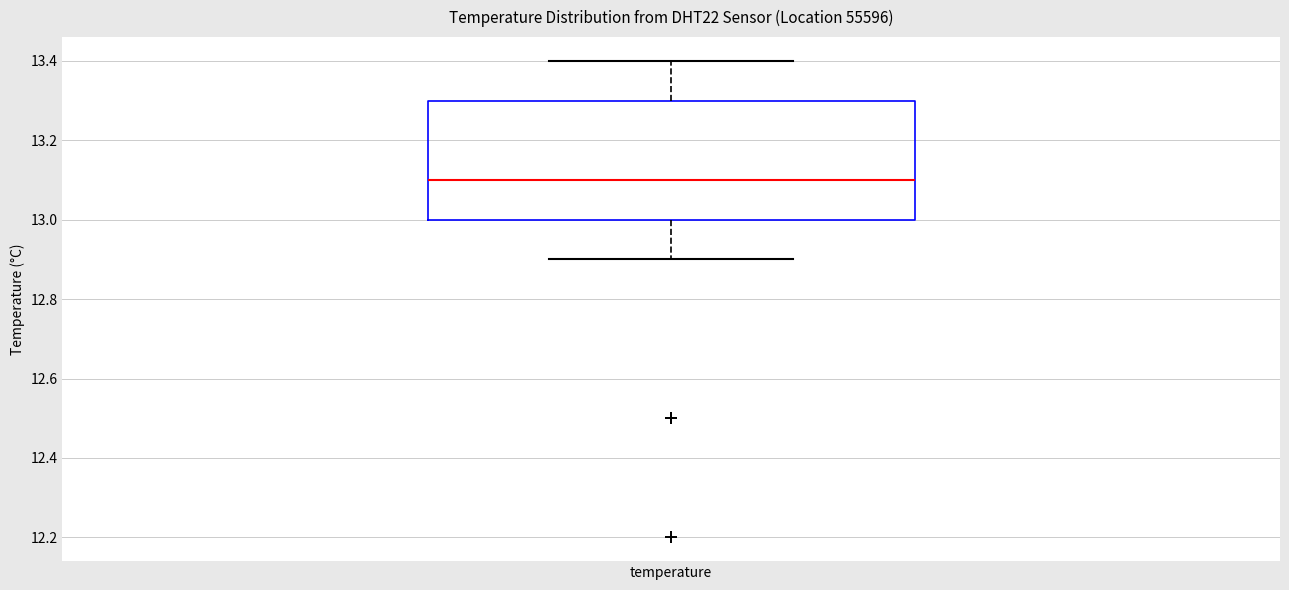

Read this box plot against the y-axis: the position of the median line, the range covered by the box, and the ends of both whiskers. The values are not printed on the chart, so give them approximately, as read against the axis.

median 13.1, box 13.0 to 13.3, whiskers 12.9 to 13.4